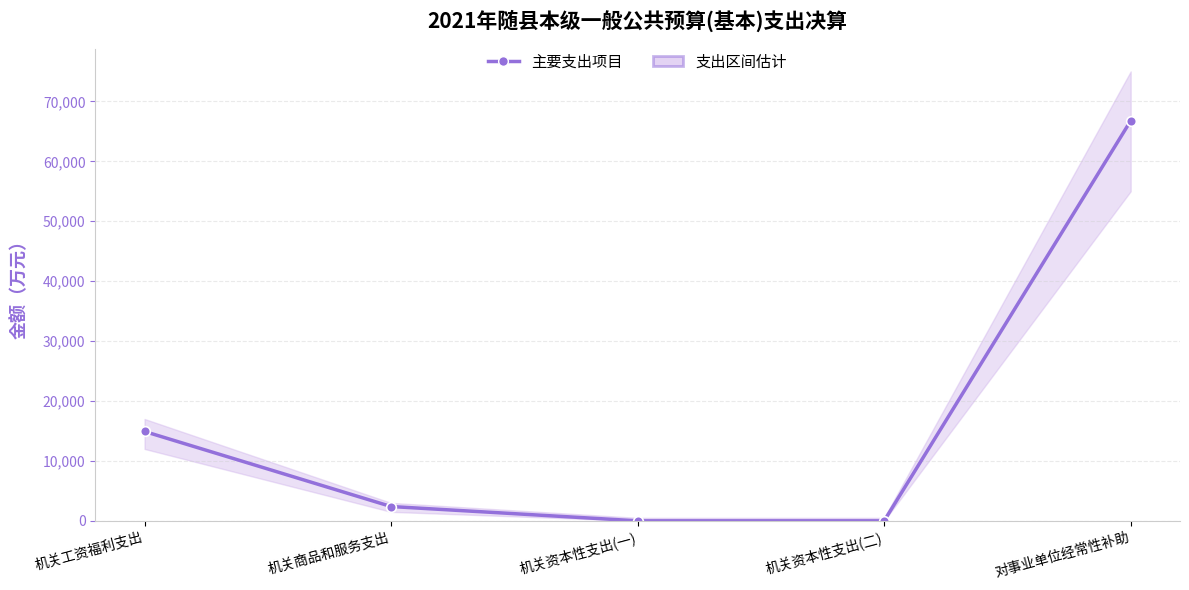

Which has a higher value, 对事业单位经常性补助 or 机关工资福利支出?

对事业单位经常性补助